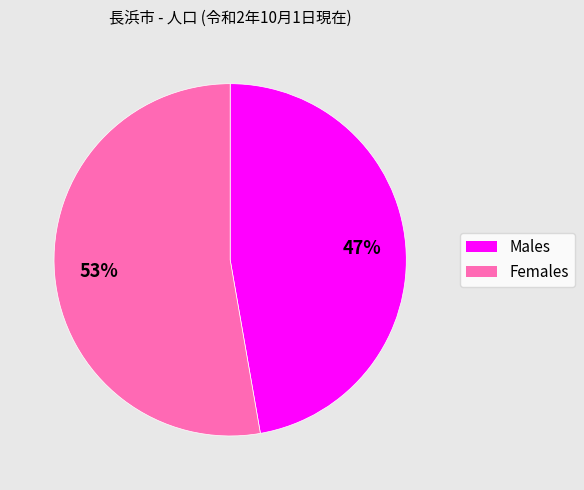

To the nearest percent, what is the average slice percentage?

50%